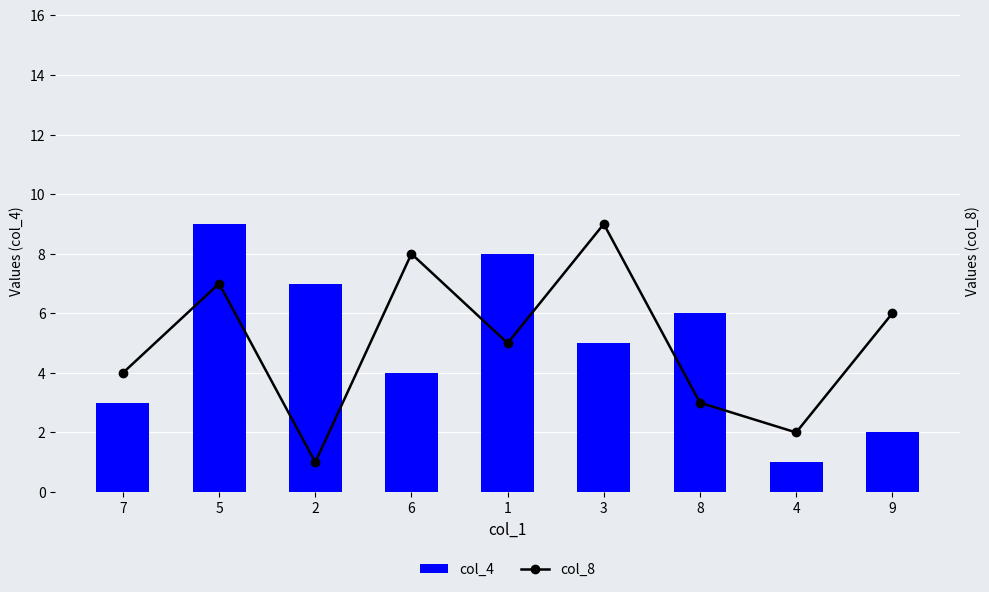

Is the value of col_8 at 2 greater than the value of col_4 at 4?

No